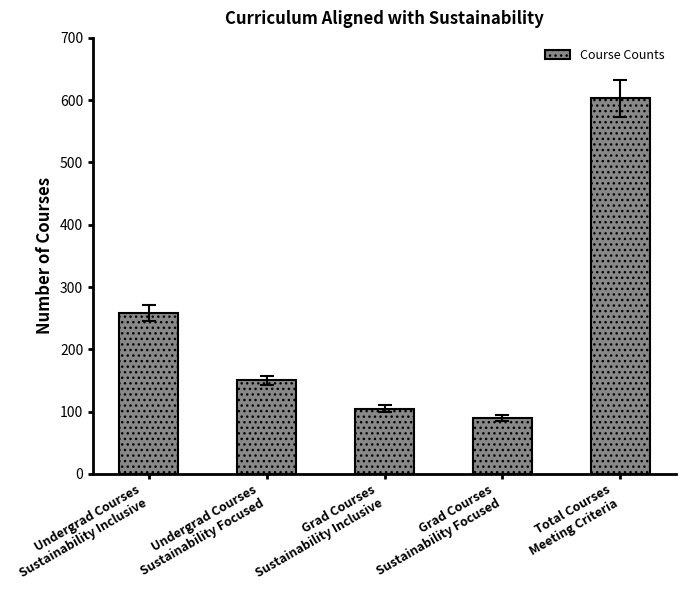

Reading left to right, extract all data points from this chart.

258	150	105	90	603